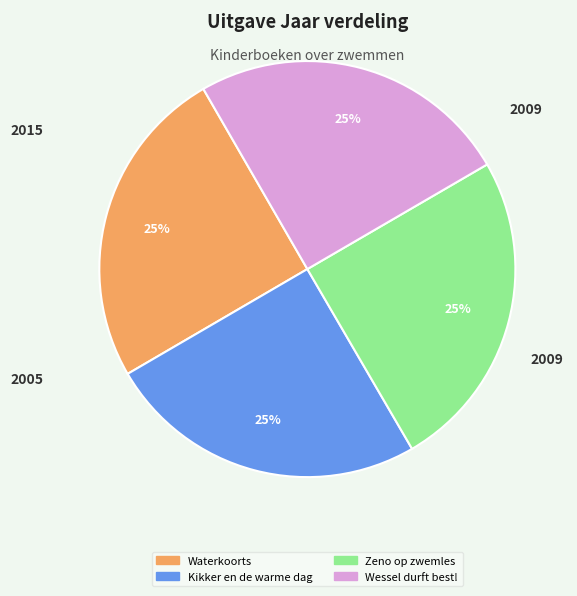

What percentage is the Zeno op zwemles slice, to the nearest percent?

25%